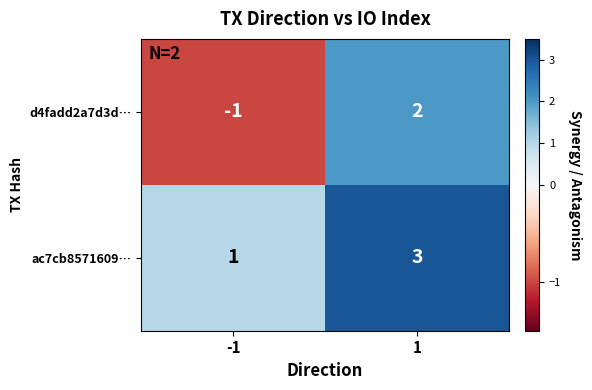

What is the difference between the highest and lowest values at -1?

2